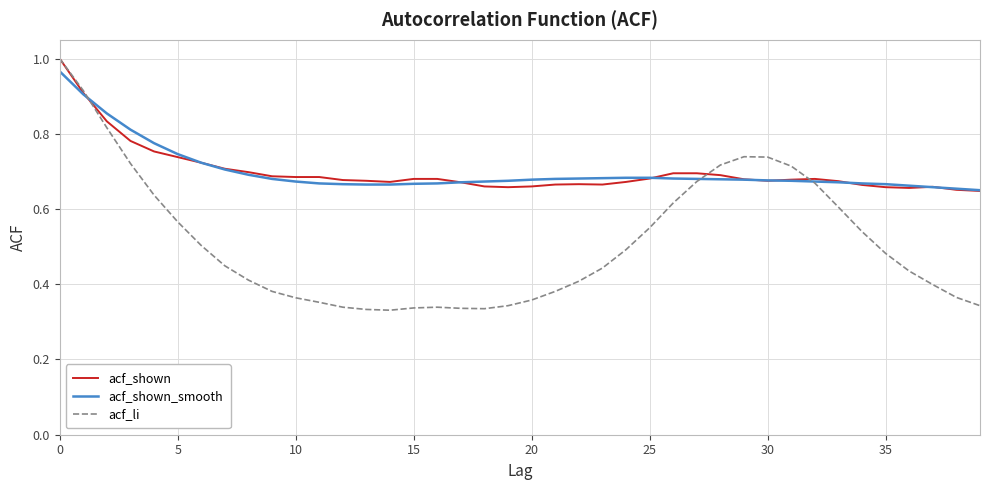

Which series has the widest spread of values?

acf_li